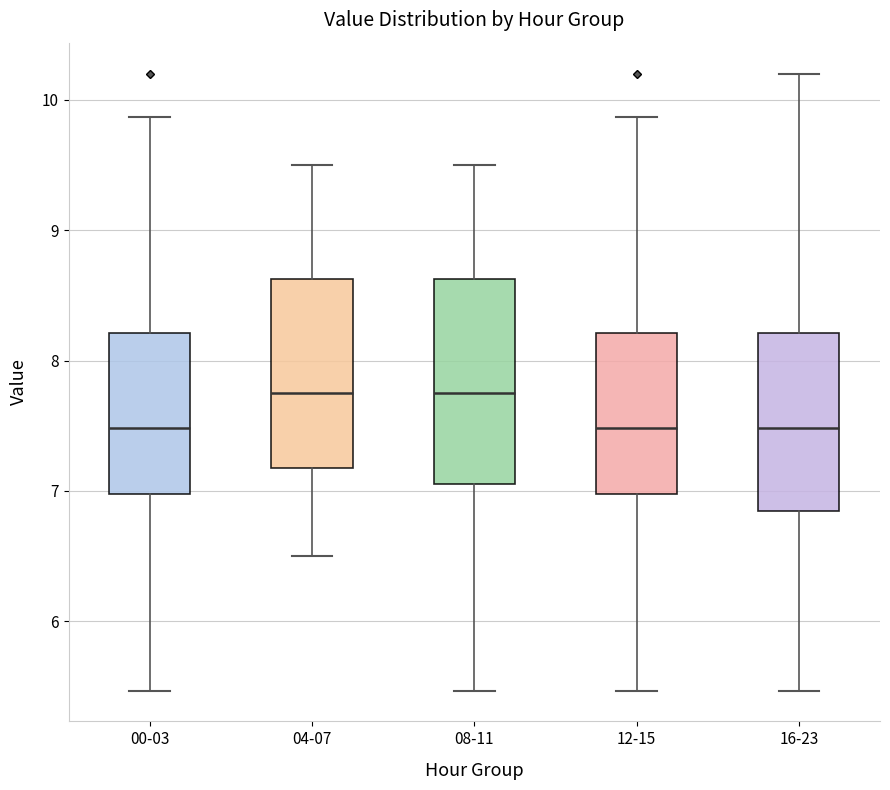

Reading left to right, transcribe this box plot: for each box, give where its median line is, the range the box spans, and where its two whiskers end, as read against the y-axis. The values are not printed on the chart, so give them approximately, as read against the axis.

00-03: median 7.5, box 7.0 to 8.2, whiskers 5.5 to 9.9
04-07: median 7.8, box 7.2 to 8.6, whiskers 6.5 to 9.5
08-11: median 7.8, box 7.1 to 8.6, whiskers 5.5 to 9.5
12-15: median 7.5, box 7.0 to 8.2, whiskers 5.5 to 9.9
16-23: median 7.5, box 6.9 to 8.2, whiskers 5.5 to 10.2